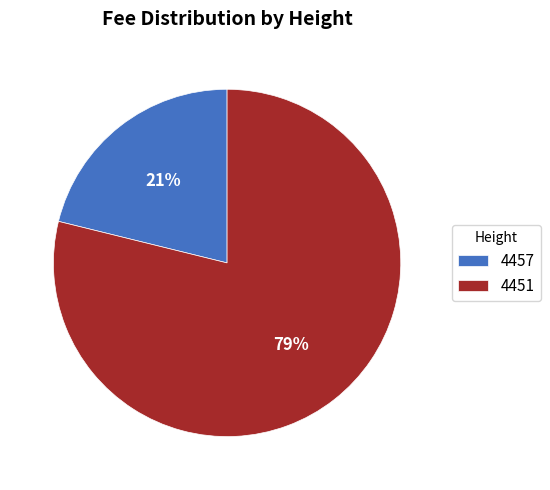

How many segments does this pie chart have?

2